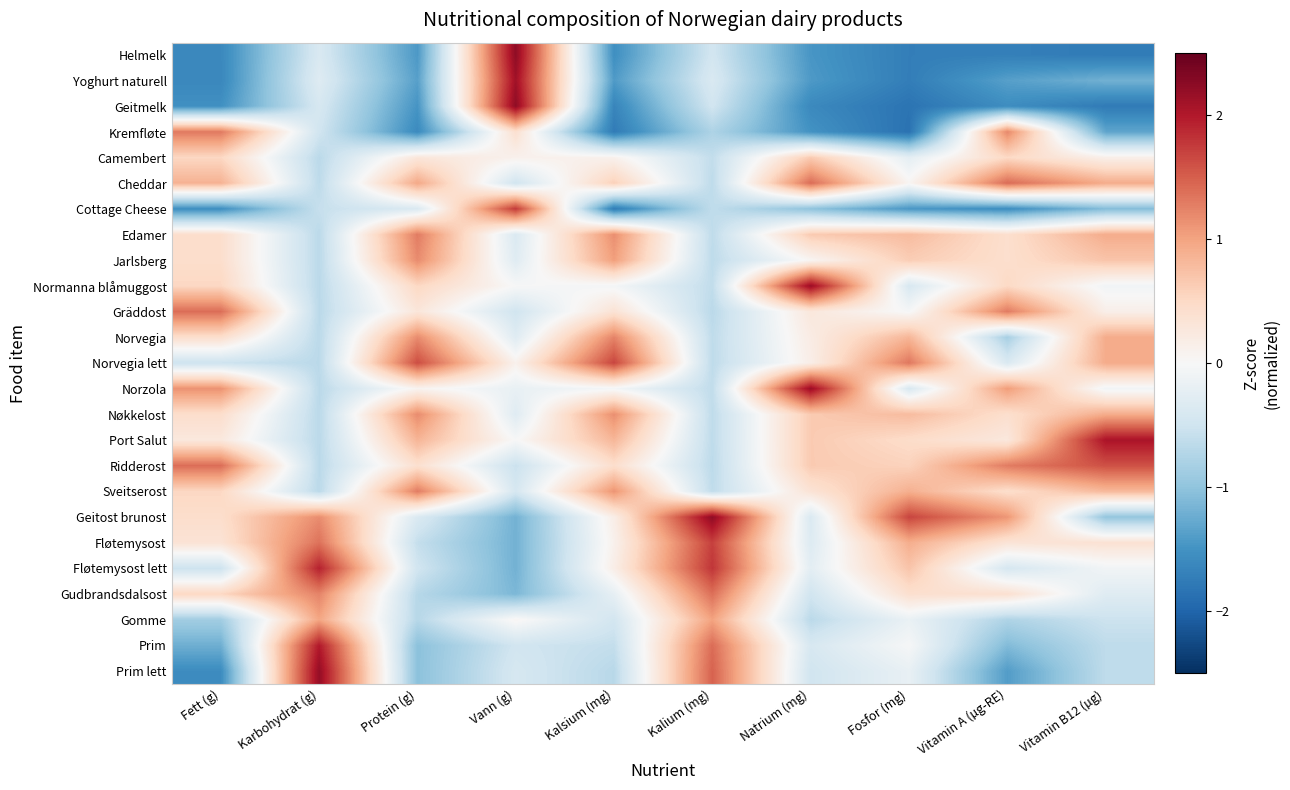

At which category is the sum across all series the highest?

Vann (g)